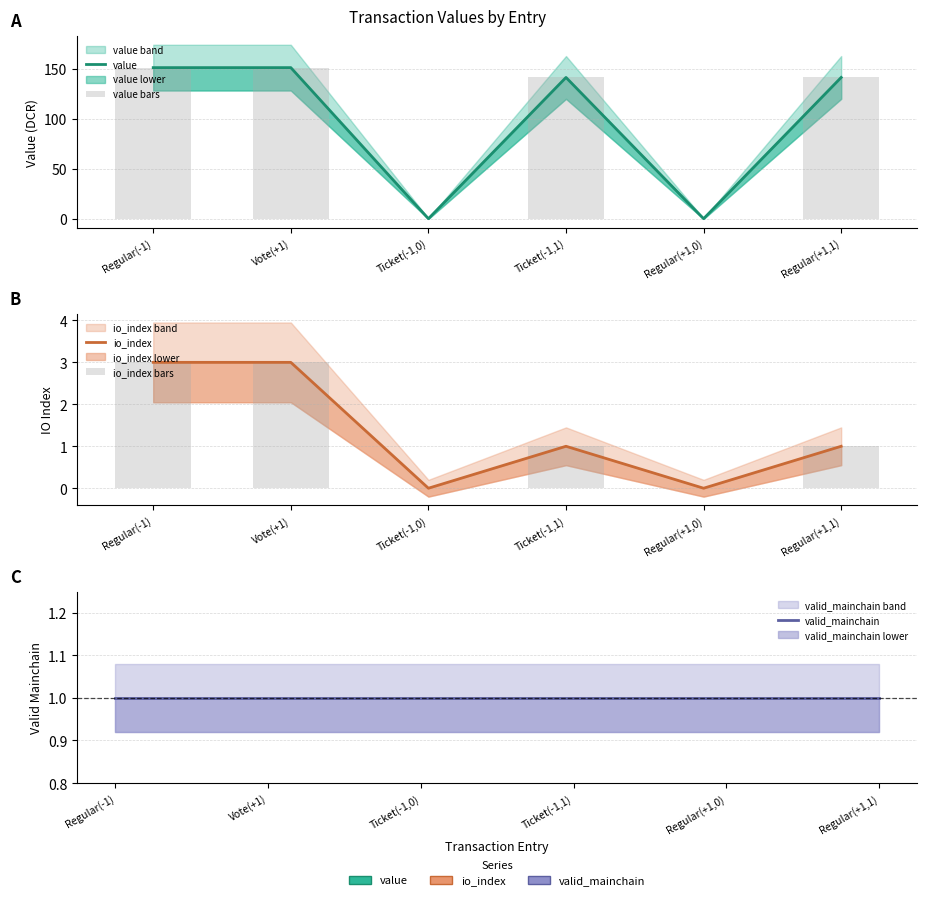

What is the difference between the maximum and minimum values in the io_index bars series?

3.0